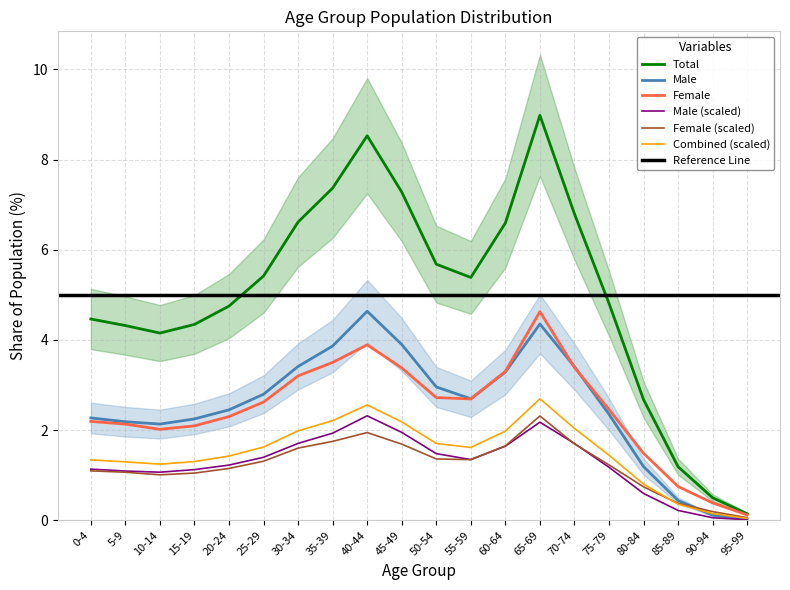

What is the greatest value displayed?

9.0